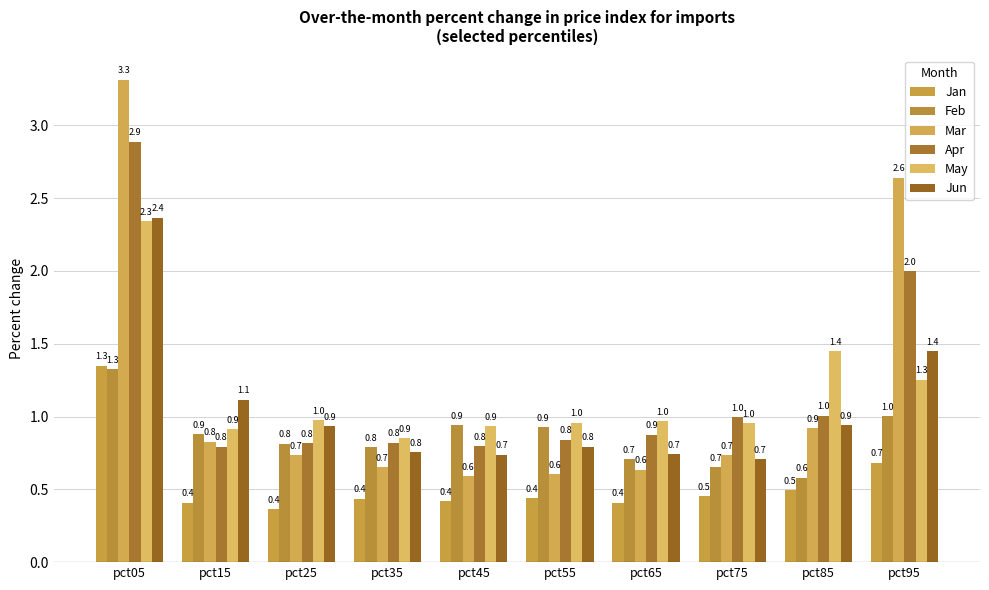

What is the difference between the maximum and minimum values in the Jan series?

1.0